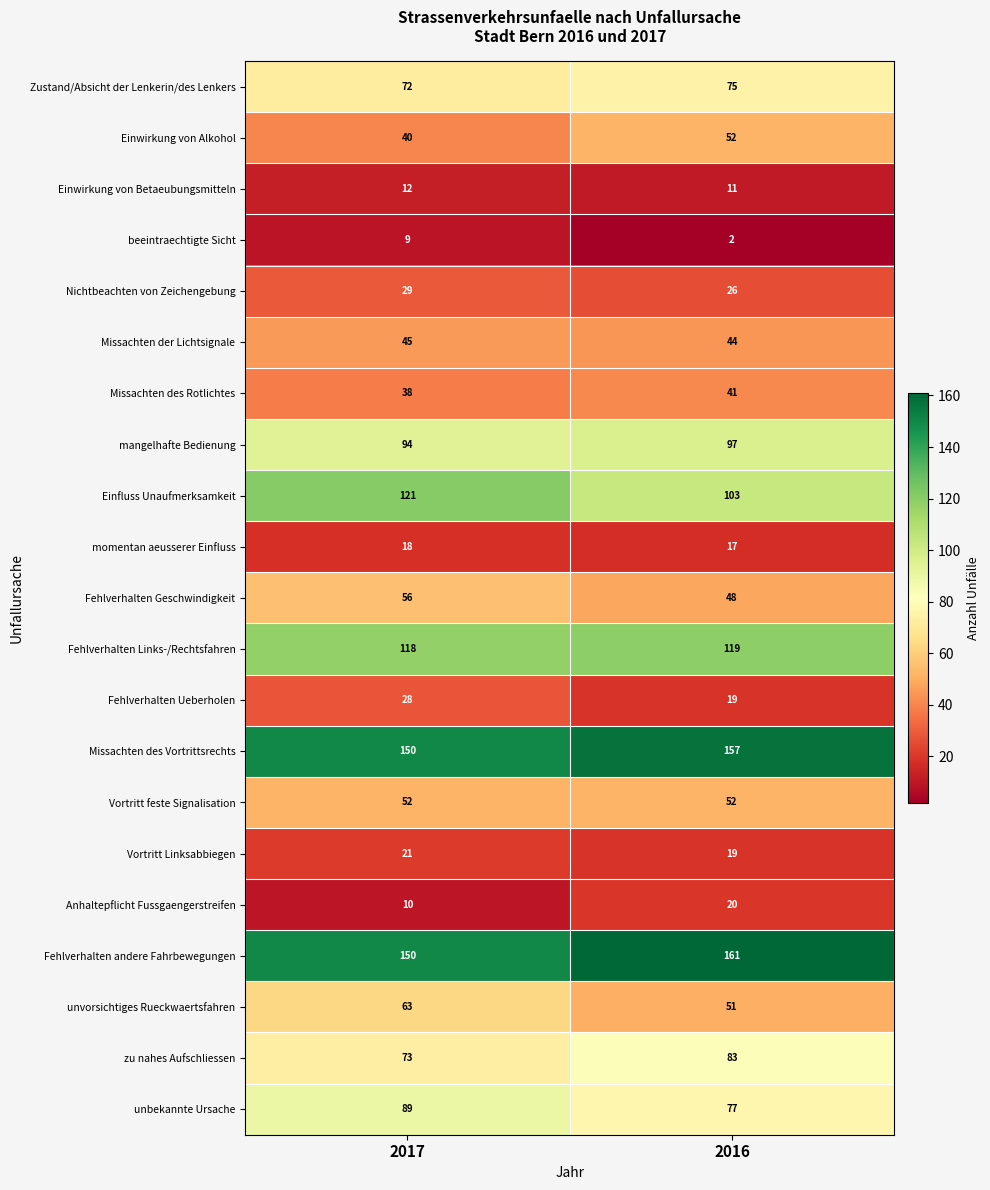

The Missachten der Lichtsignale series shows 73 at 2017. True or false?

False